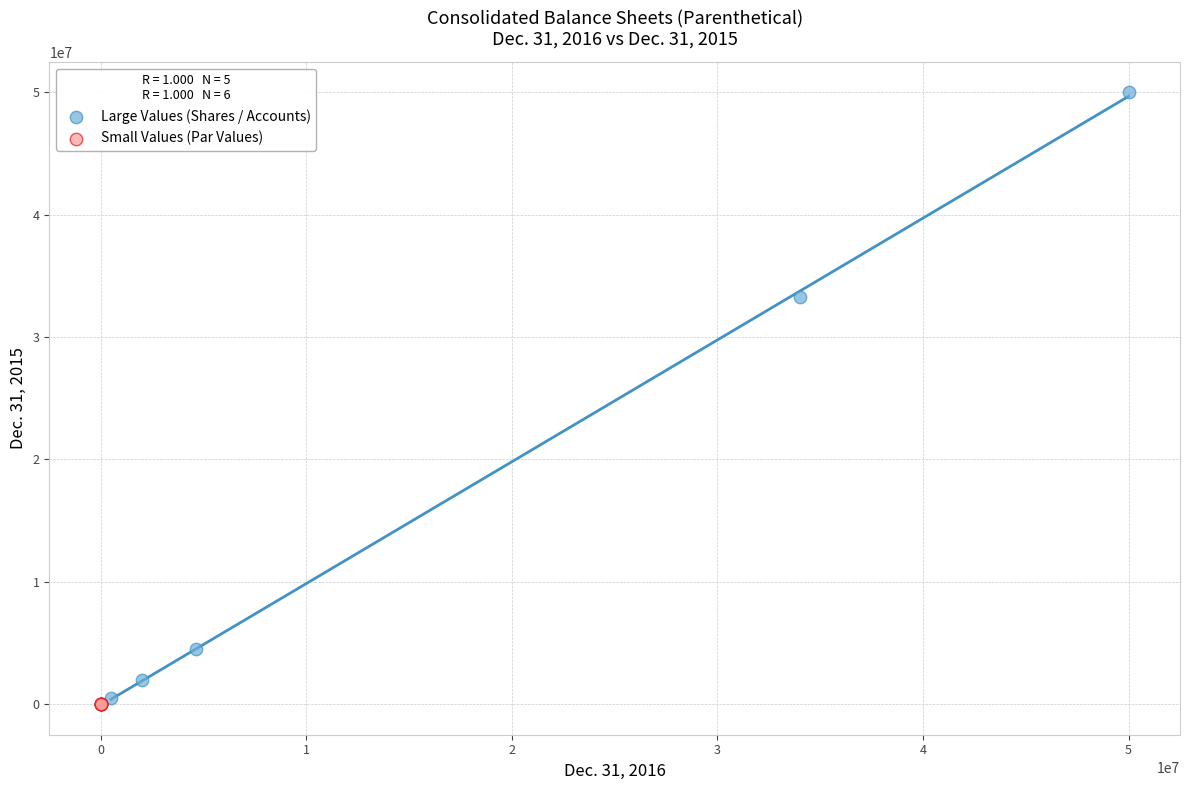

Which series has the widest spread of Y values?

Large Values (Shares / Accounts)